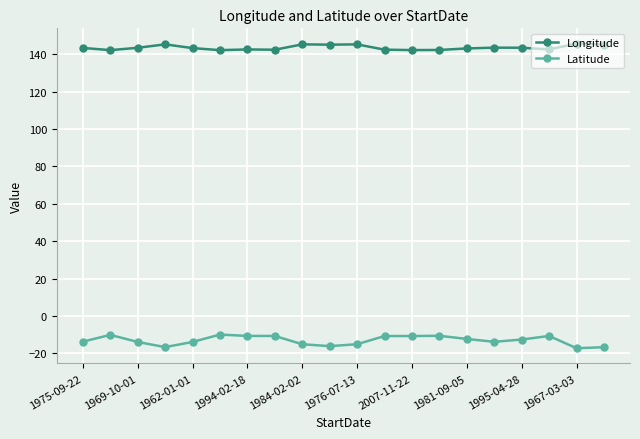

What is the value of the Longitude point at the 8th from the left?

142.4